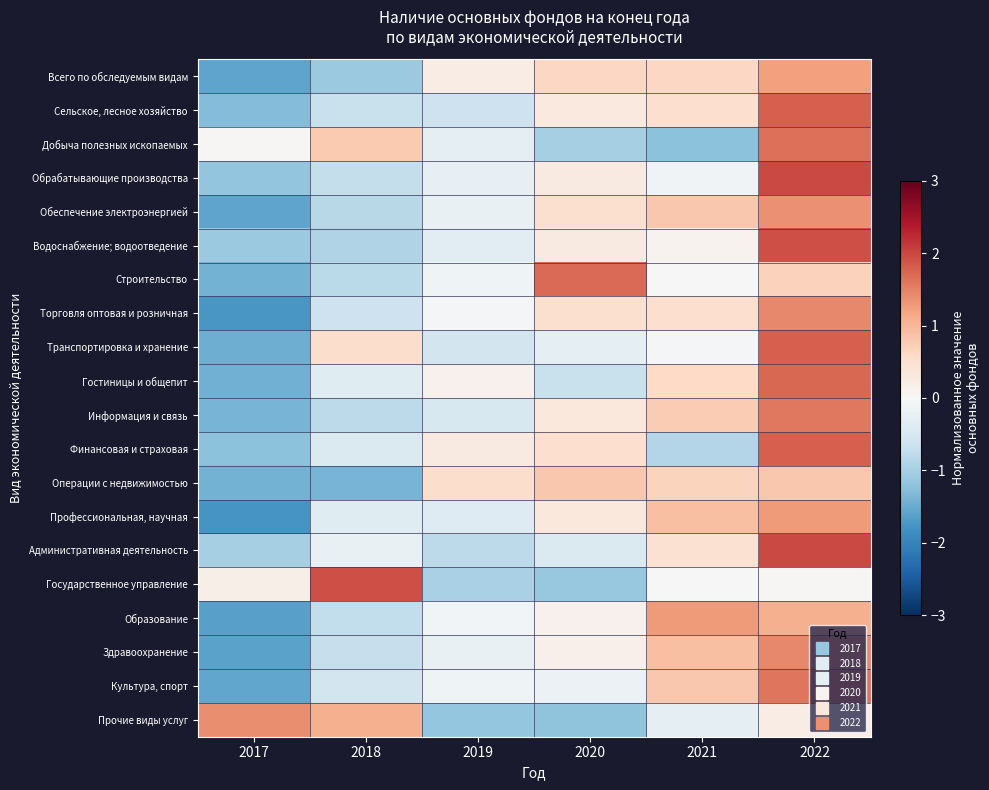

What is the greatest value displayed?

2.0